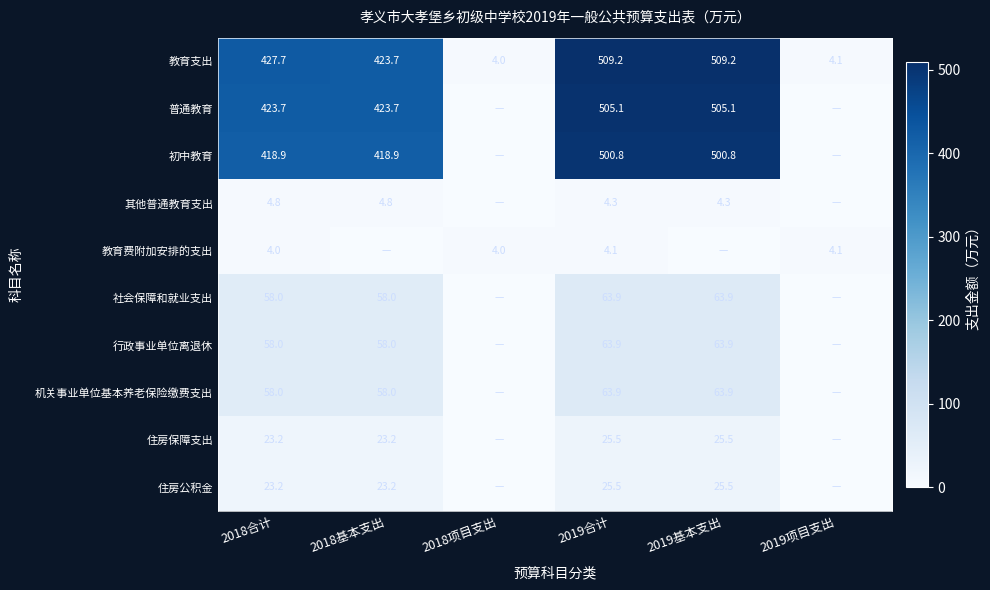

What is the difference between the 教育支出 values at 2019项目支出 and 2019基本支出?

505.1